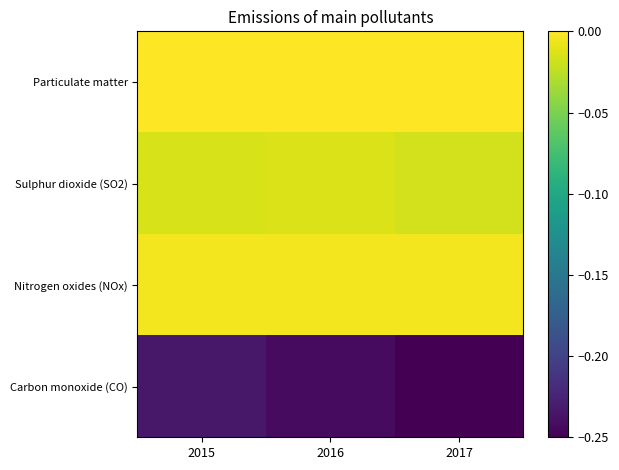

Reading left to right, what are all the values shown in this chart?

Particulate matter: 2015=-0.0	2016=-0.0	2017=-0.0
Sulphur dioxide (SO2): 2015=-0.0	2016=-0.0	2017=-0.0
Nitrogen oxides (NOx): 2015=-0.0	2016=-0.0	2017=-0.0
Carbon monoxide (CO): 2015=-0.2	2016=-0.2	2017=-0.2